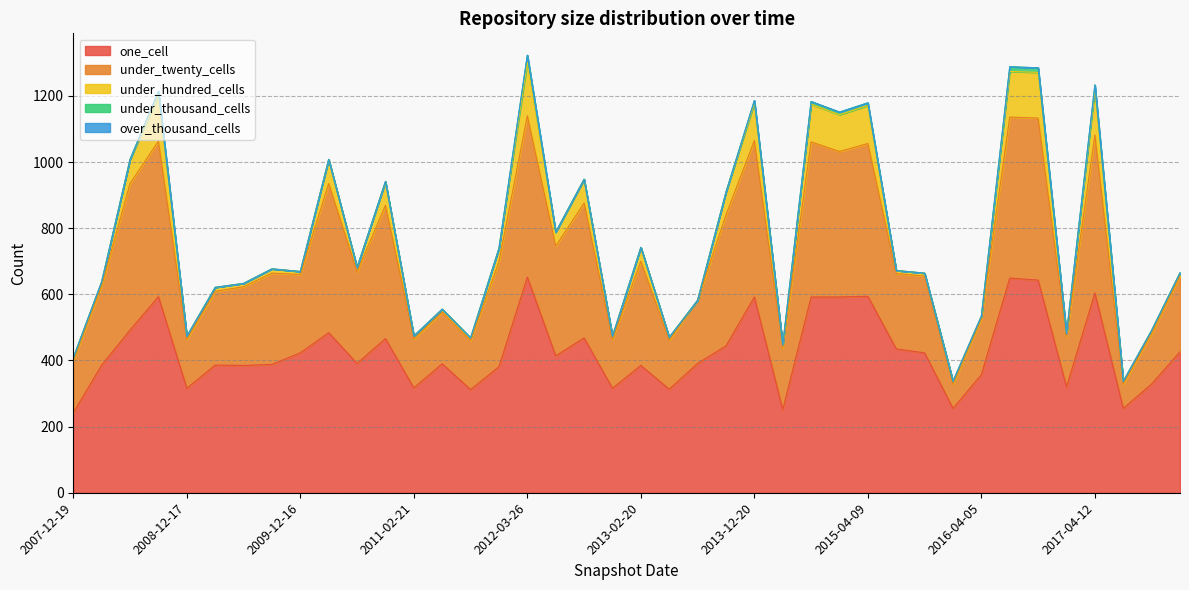

What is the difference between the under_thousand_cells values at 2017-04-12 and 2012-10-31?

14